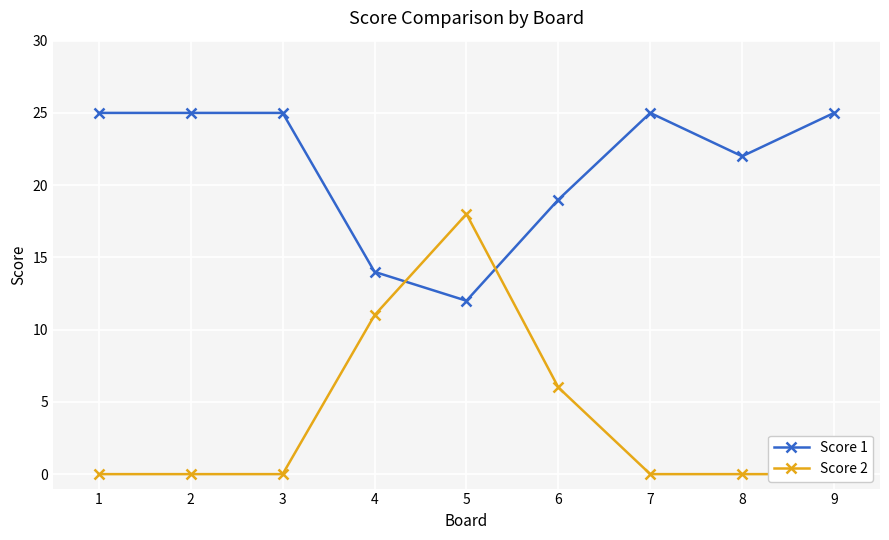

Which category has the highest value in the Score 1 series?

1